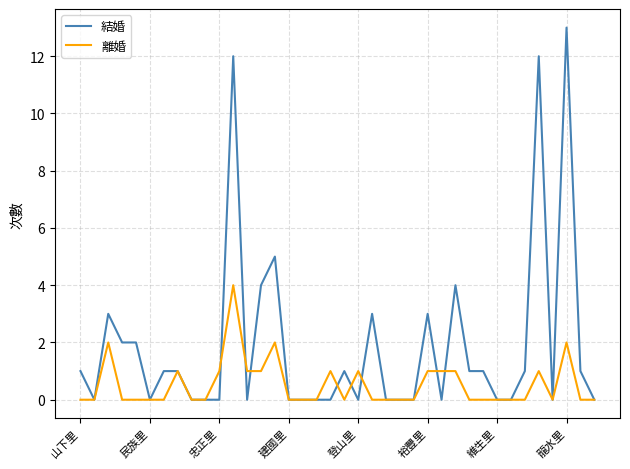

Which series has the largest total across all categories?

結婚